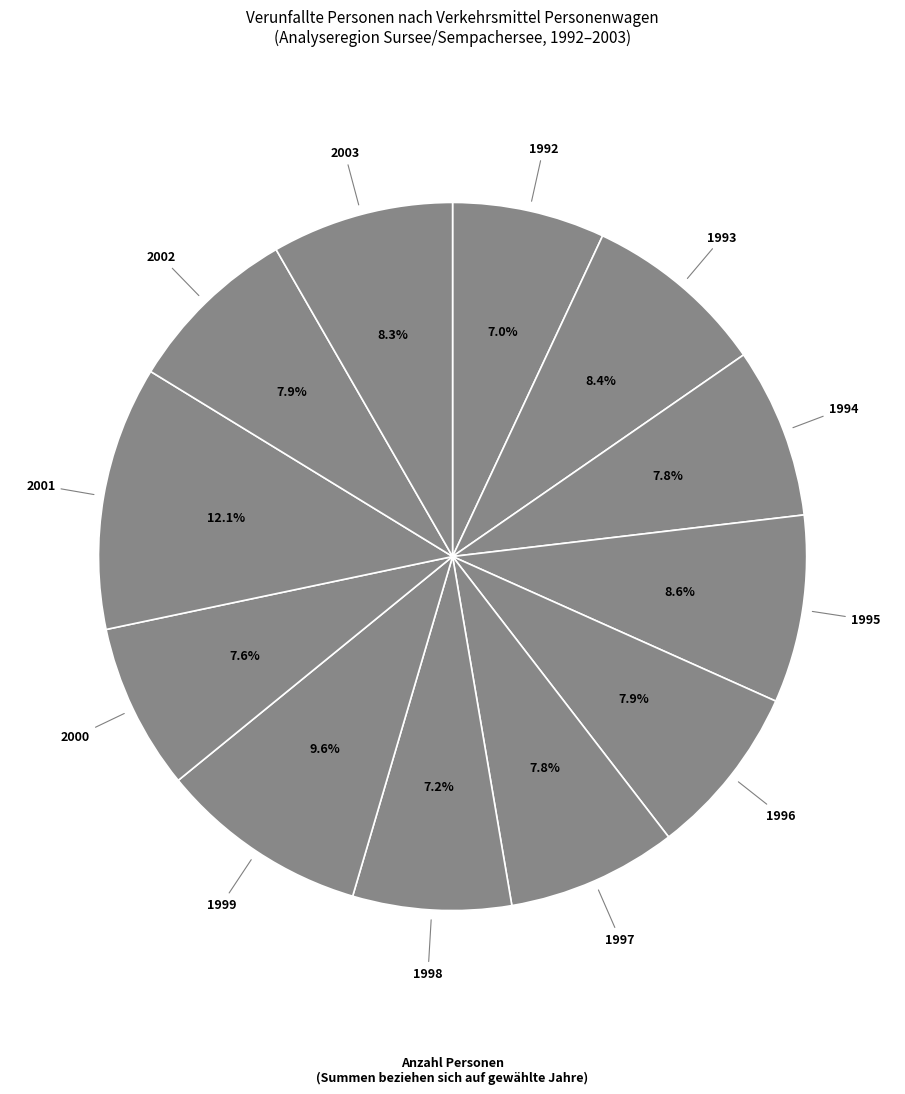

How many slices are in this pie chart?

12